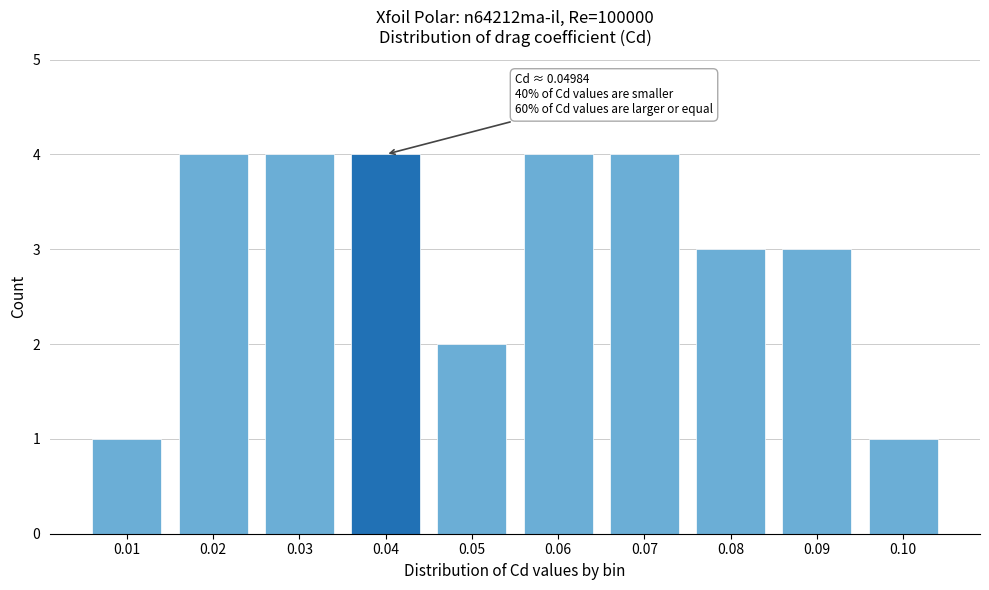

Reading right to left, transcribe all the data shown in this chart.

1	3	3	4	4	2	4	4	4	1